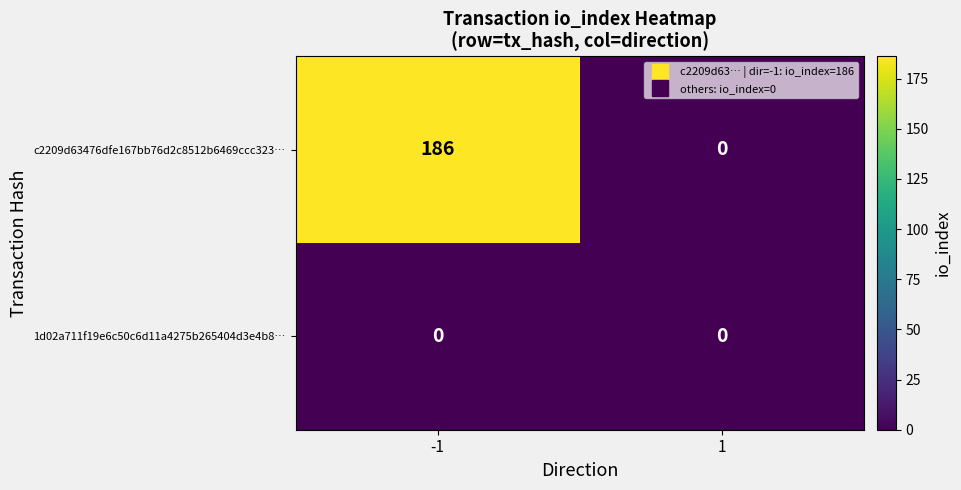

Reading left to right, what are all the values shown in this chart?

c2209d63476dfe167bb76d2c8512b6469ccc323…: -1=186	1=0
1d02a711f19e6c50c6d11a4275b265404d3e4b8…: -1=0	1=0